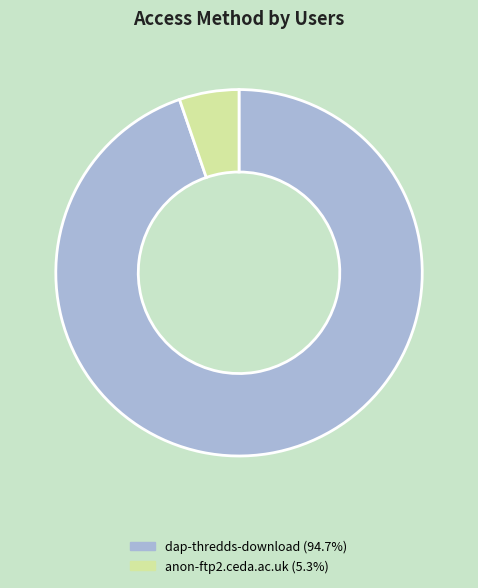

Approximately how many times larger is the value at anon-ftp2.ceda.ac.uk compared to dap-thredds-download?

0.1